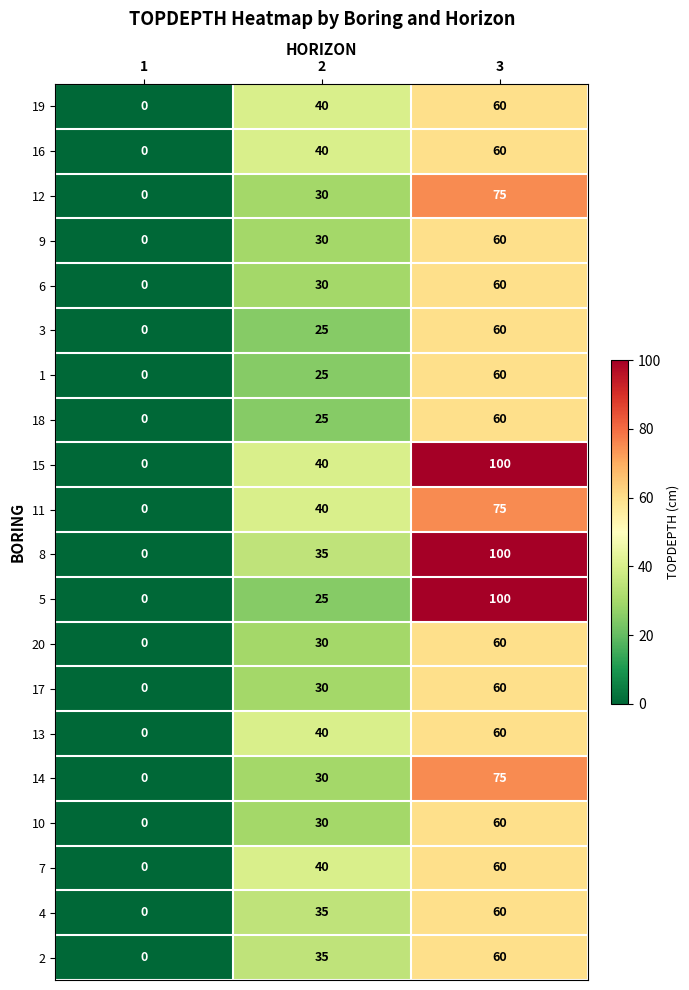

The 14 series shows 75 at 3. True or false?

True